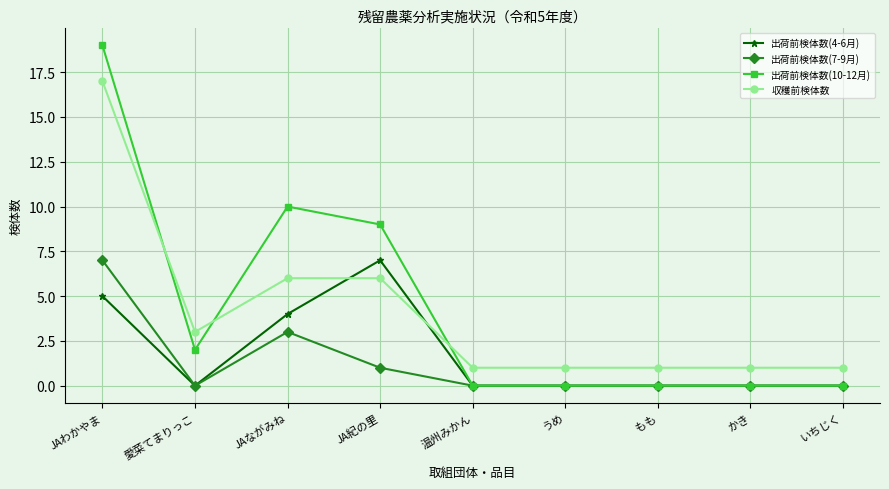

Which series ends up on top after the final intersection of 出荷前検体数(4-6月) and 収穫前検体数?

収穫前検体数